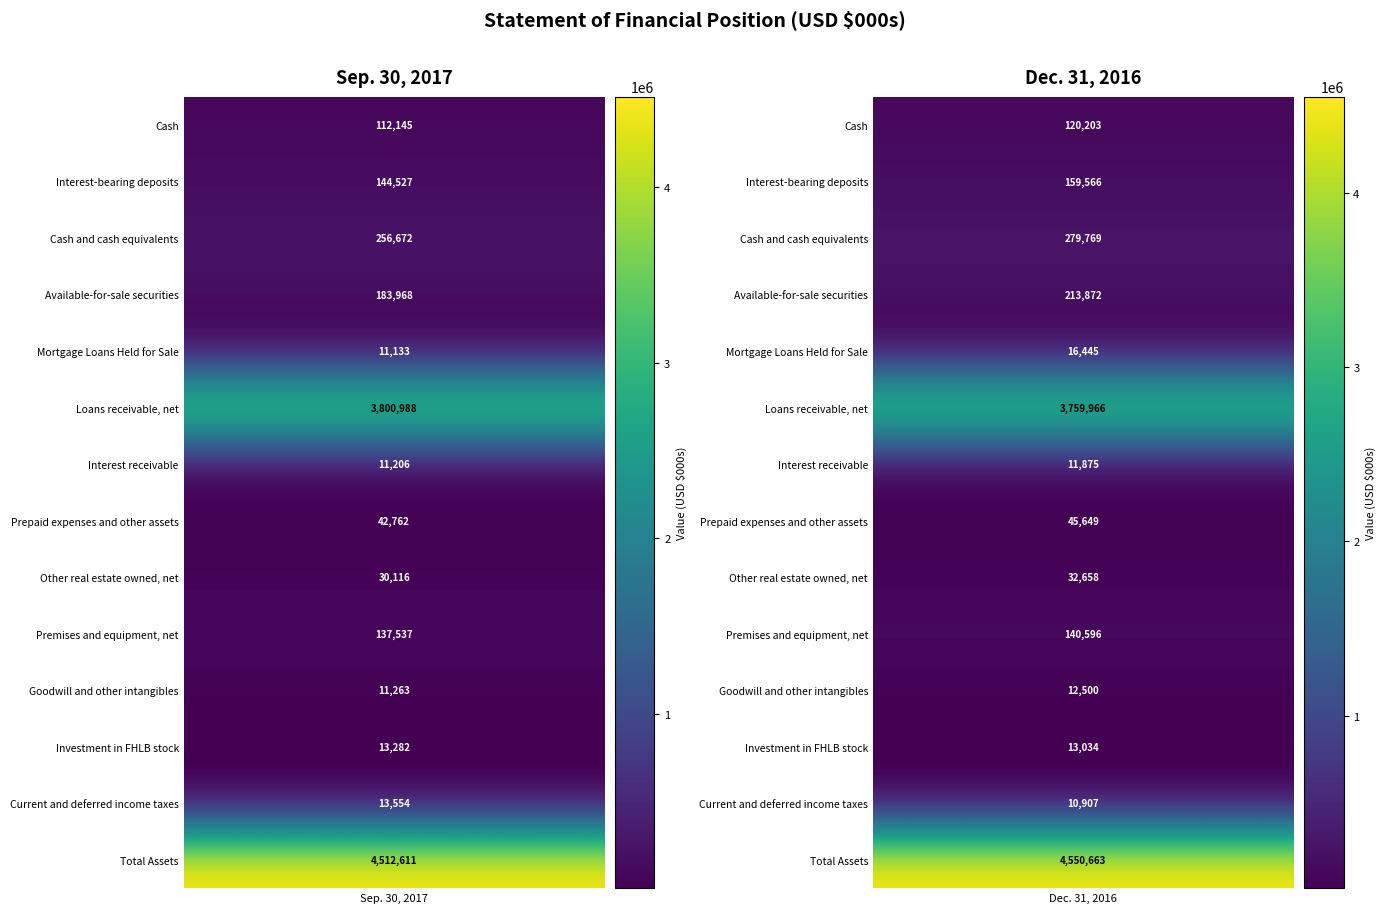

Which series has the largest range (max minus min)?

Loans receivable, net